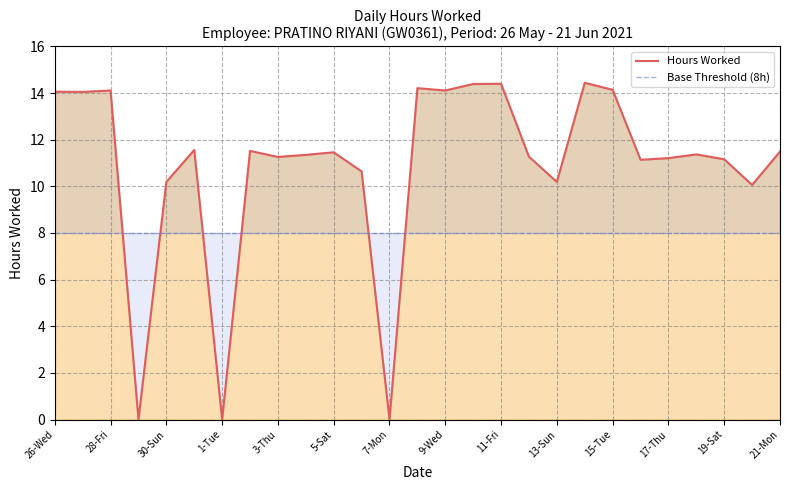

Which category has the lowest value in the Hours Worked series?

1-Tue